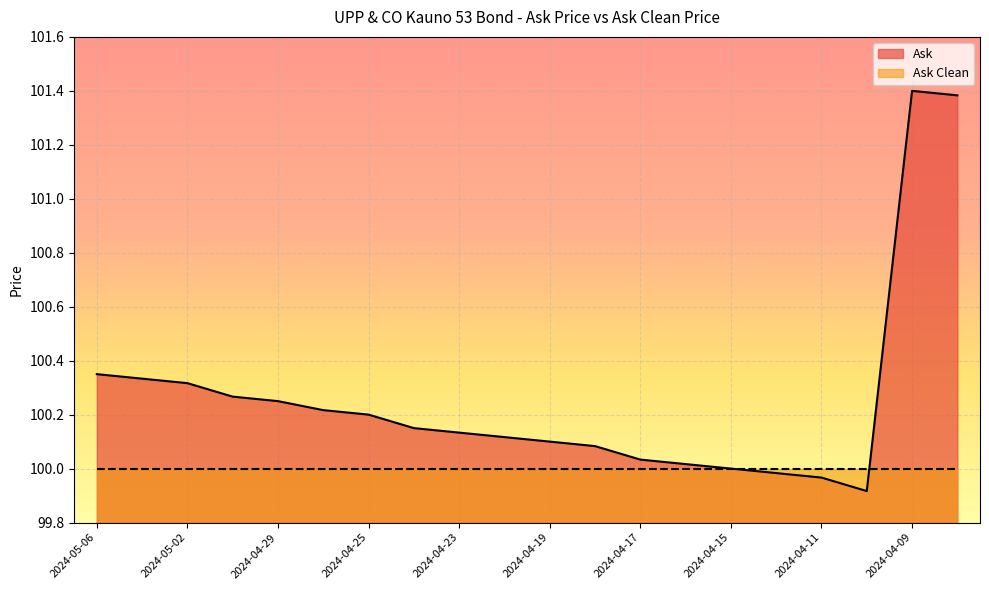

Where does the data first go above 100?

2024-05-06